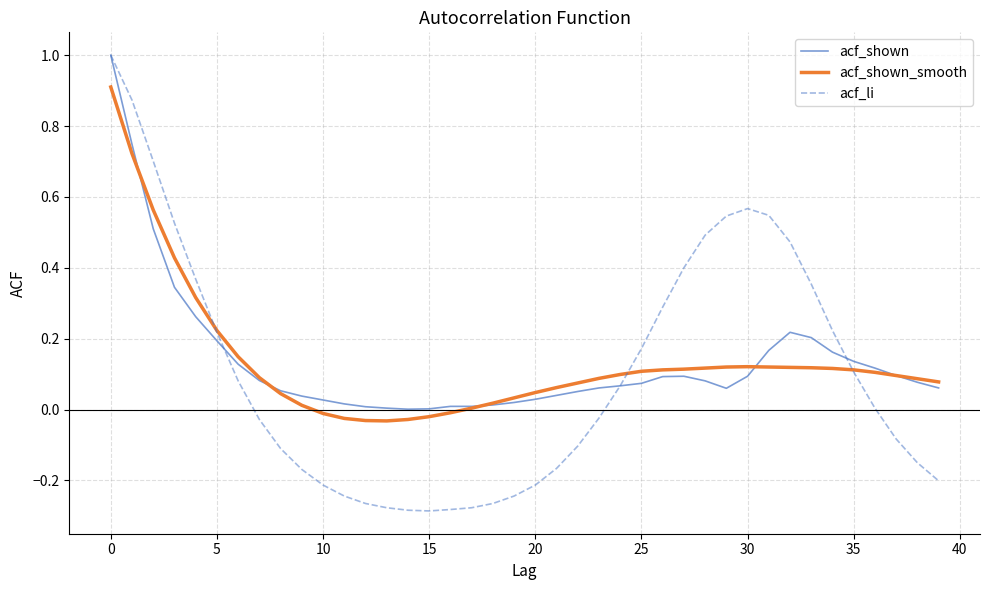

What is the highest value of the acf_shown series?

1.0